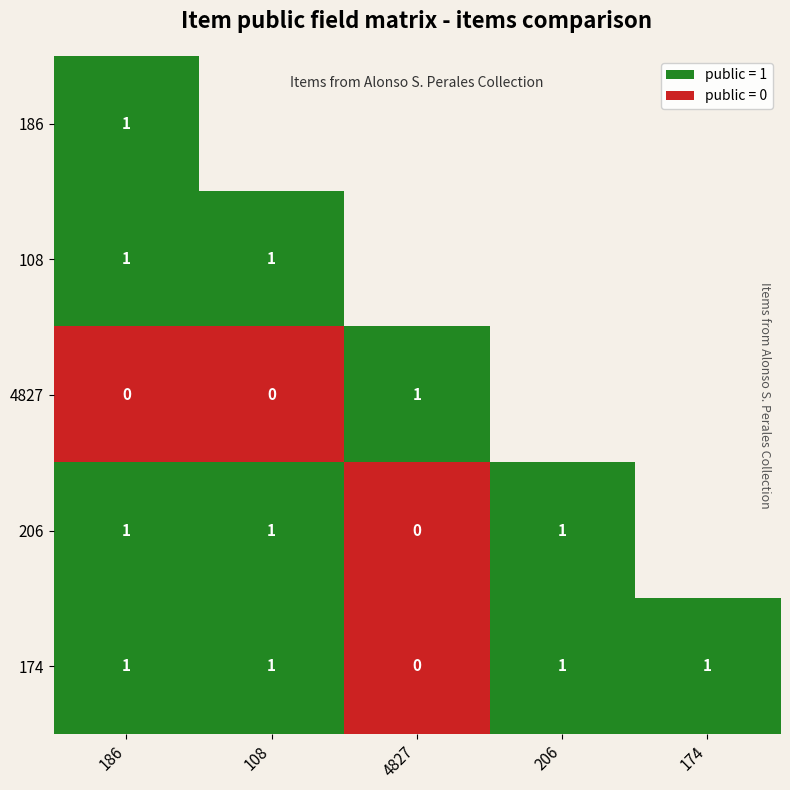

The 108 series shows 1 at 108. True or false?

True